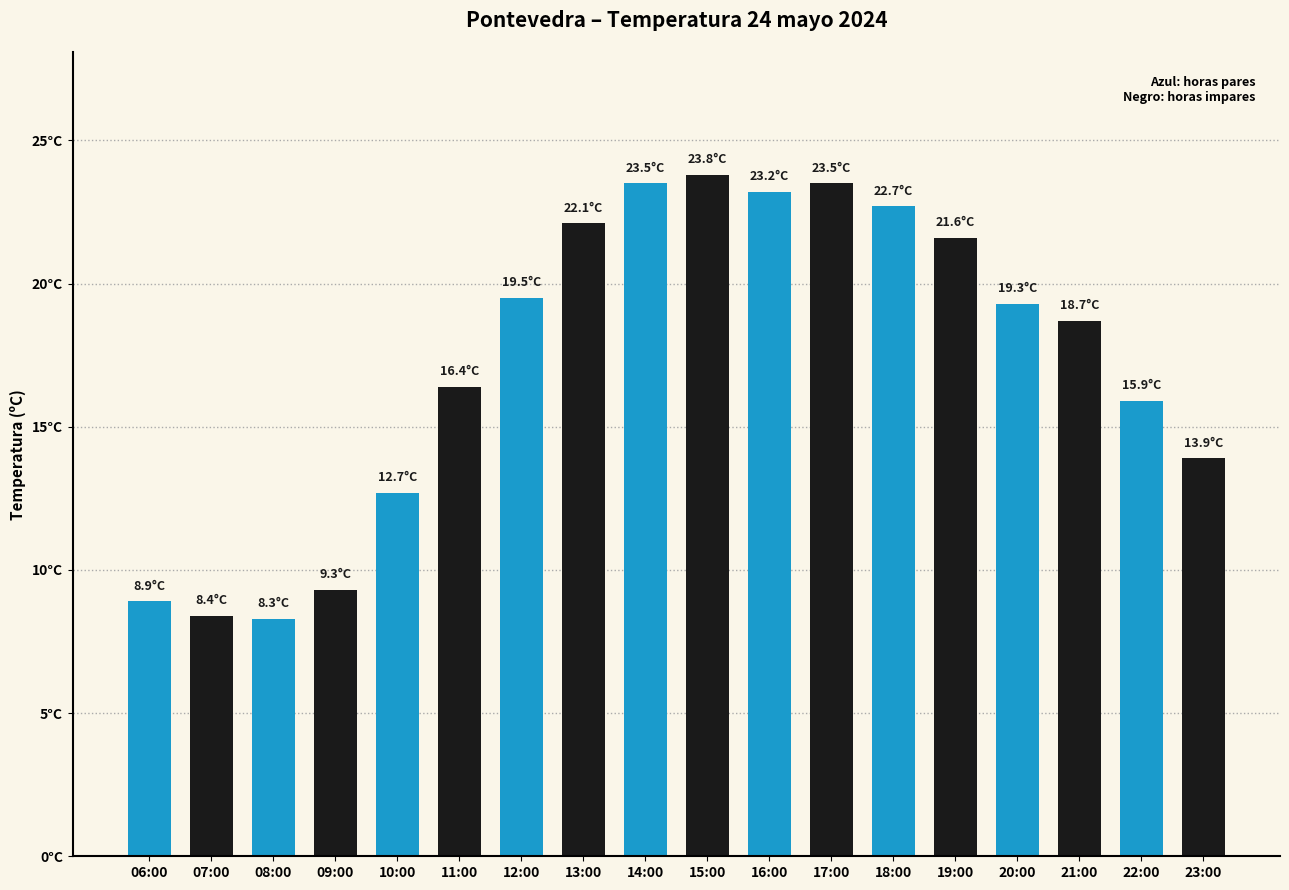

What is the approximate value at 13:00?

22.1